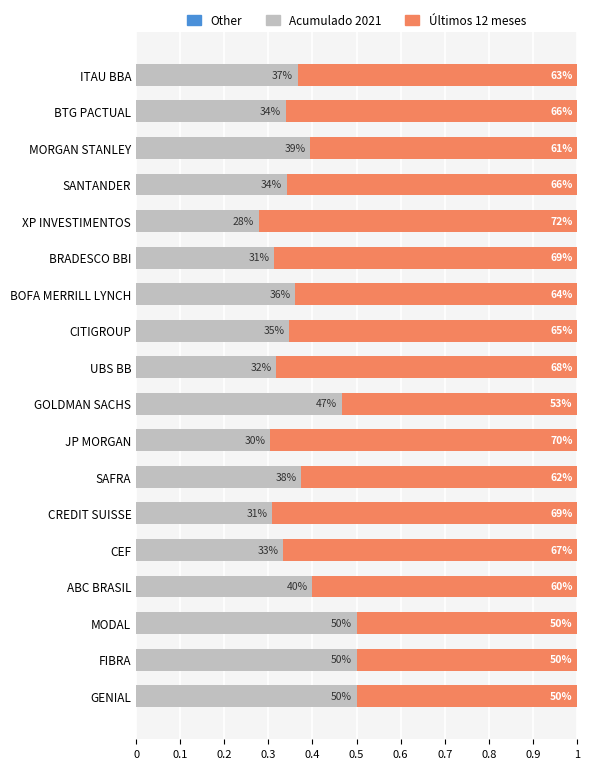

How many series are shown in this chart?

2